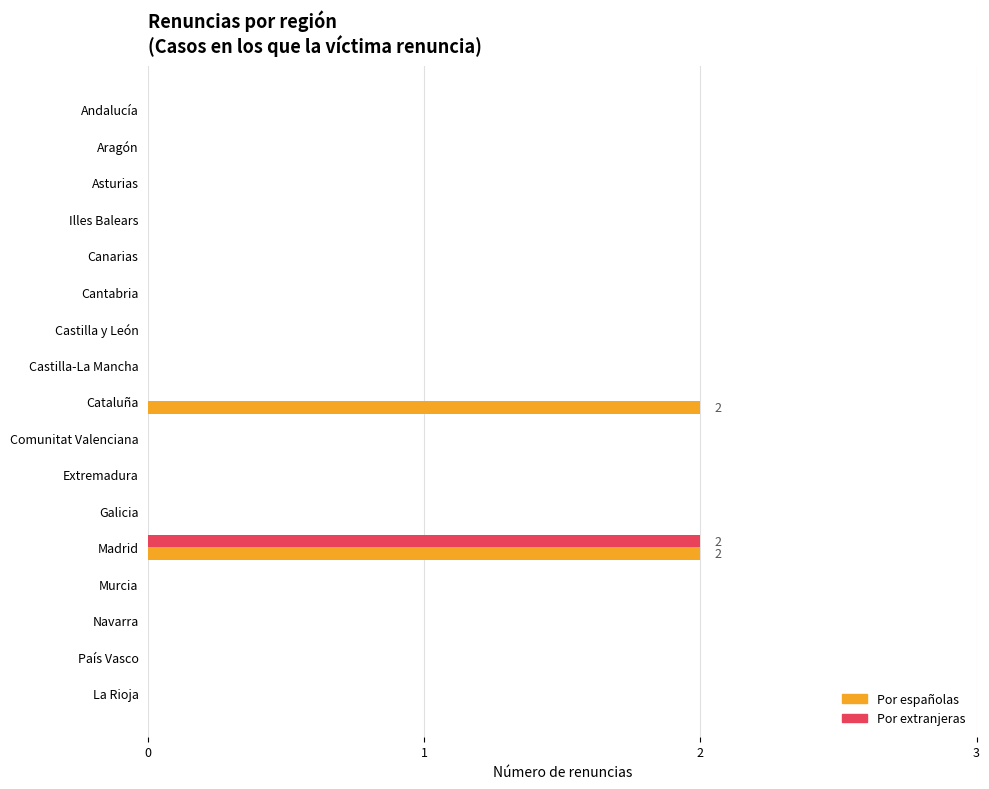

Is the value of Por españolas at Aragón greater than the value of Por extranjeras at Madrid?

No